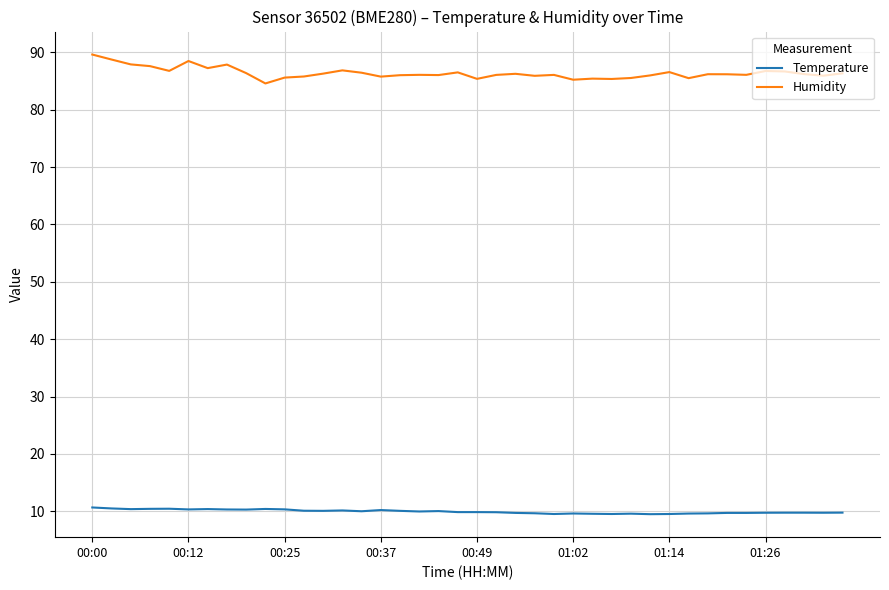

Which series has the largest range (max minus min)?

Humidity